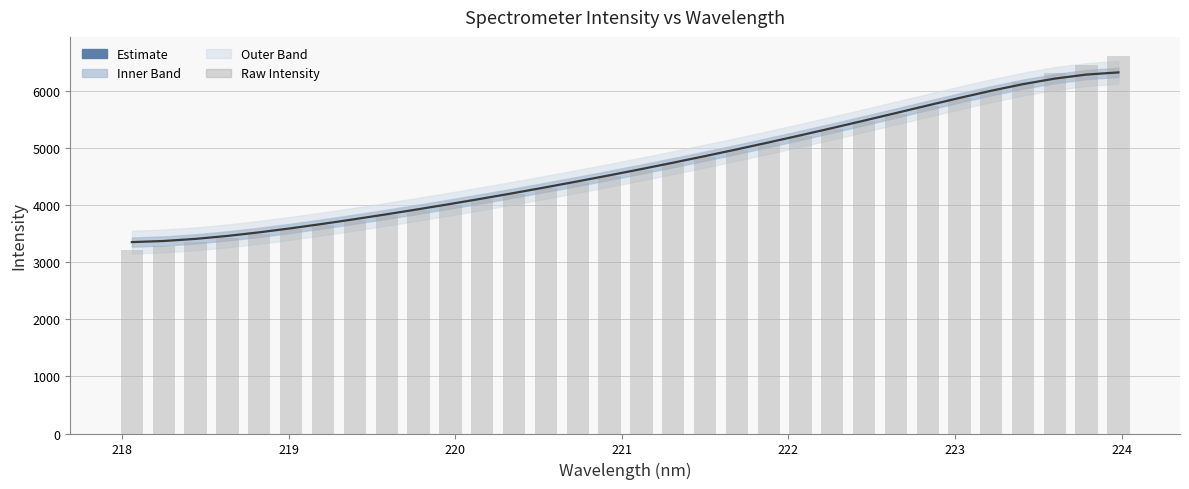

The value of Raw Intensity at 223 is 5873.9. True or false?

True